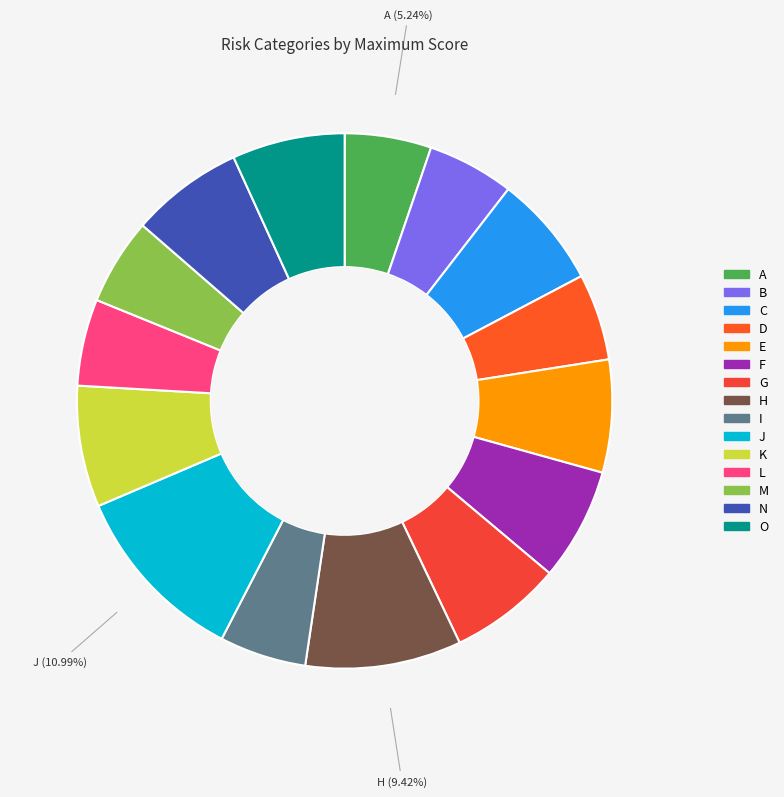

Between H and J, which is larger?

J